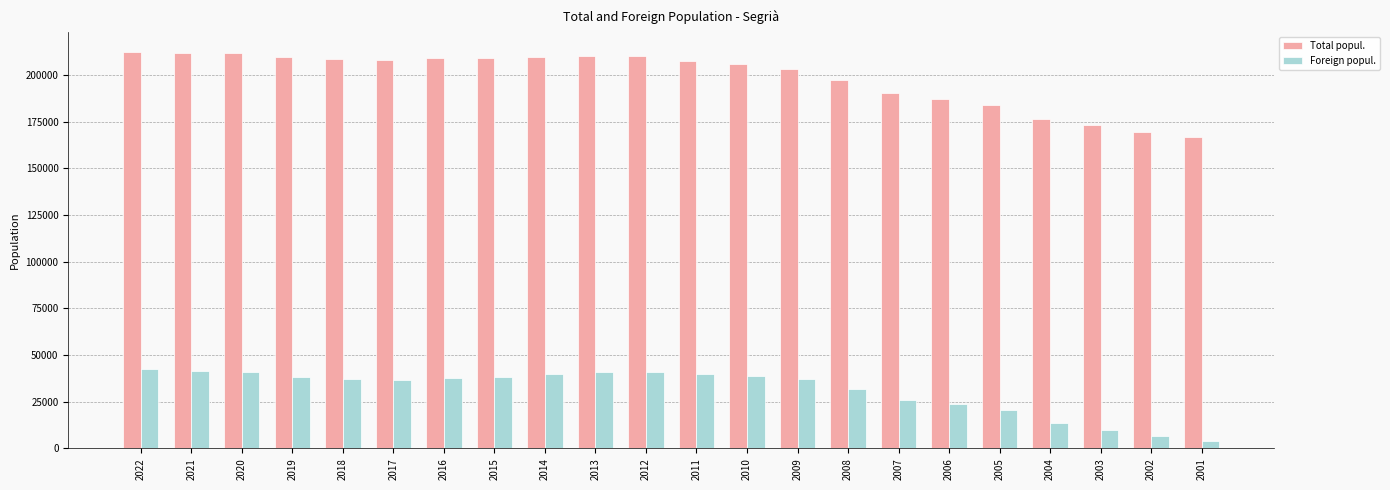

What is the minimum value shown in the chart?

4166